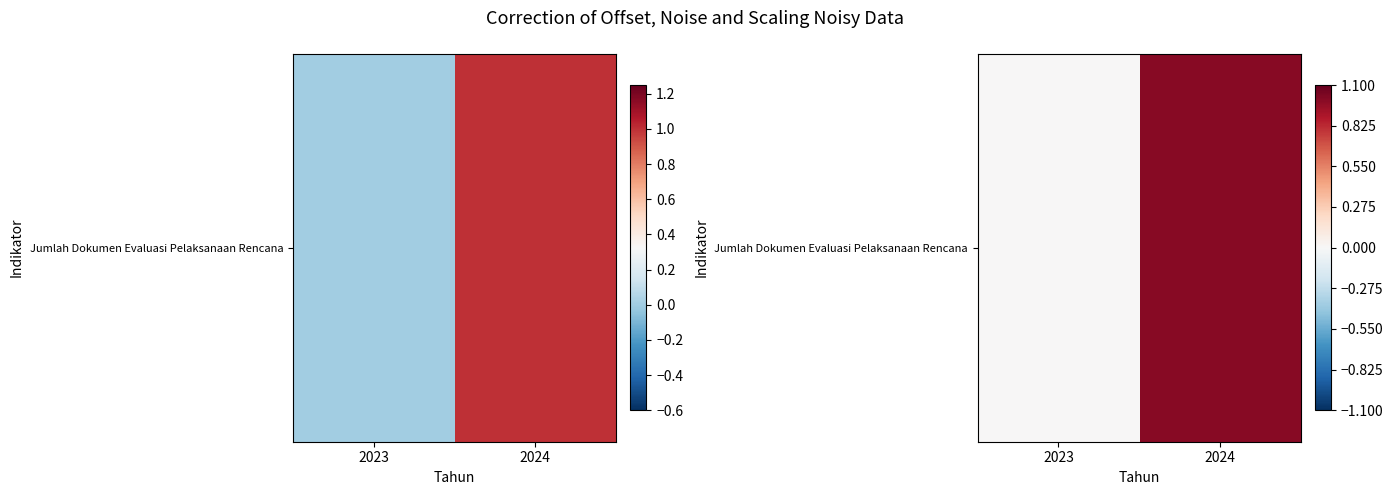

Reading left to right, extract all data points from this chart.

2023=0	2024=1